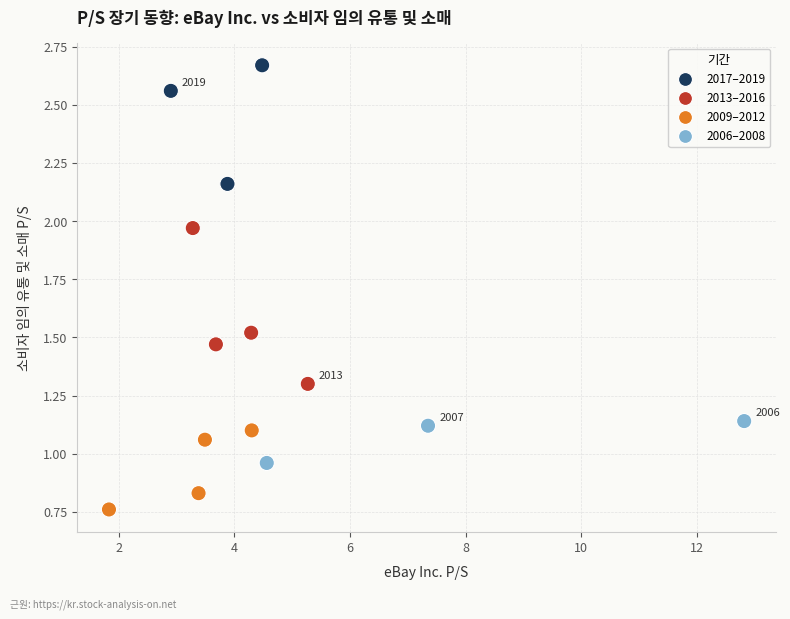

What is the range of Y values (max minus min)?

1.9